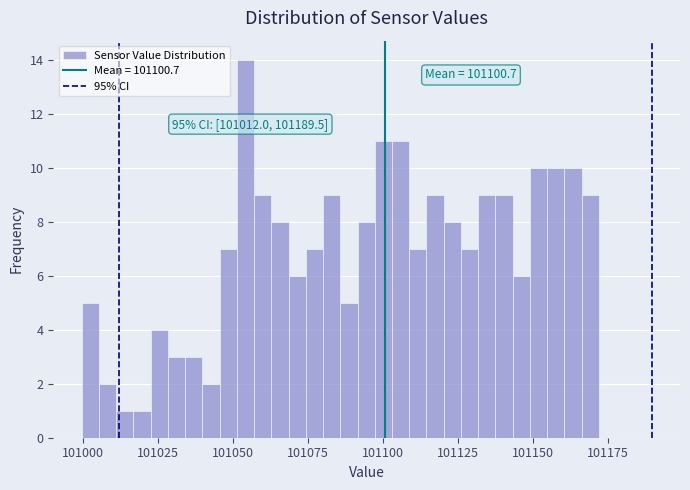

Read against the x-axis, roughly where is the centre of the tallest bar?

101055